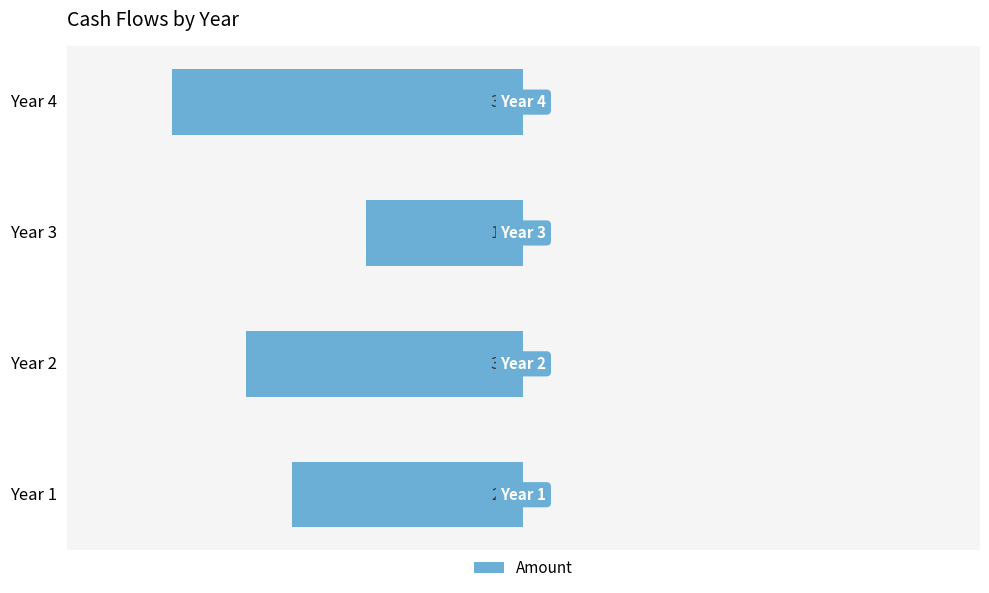

Are the bars horizontal?

Yes